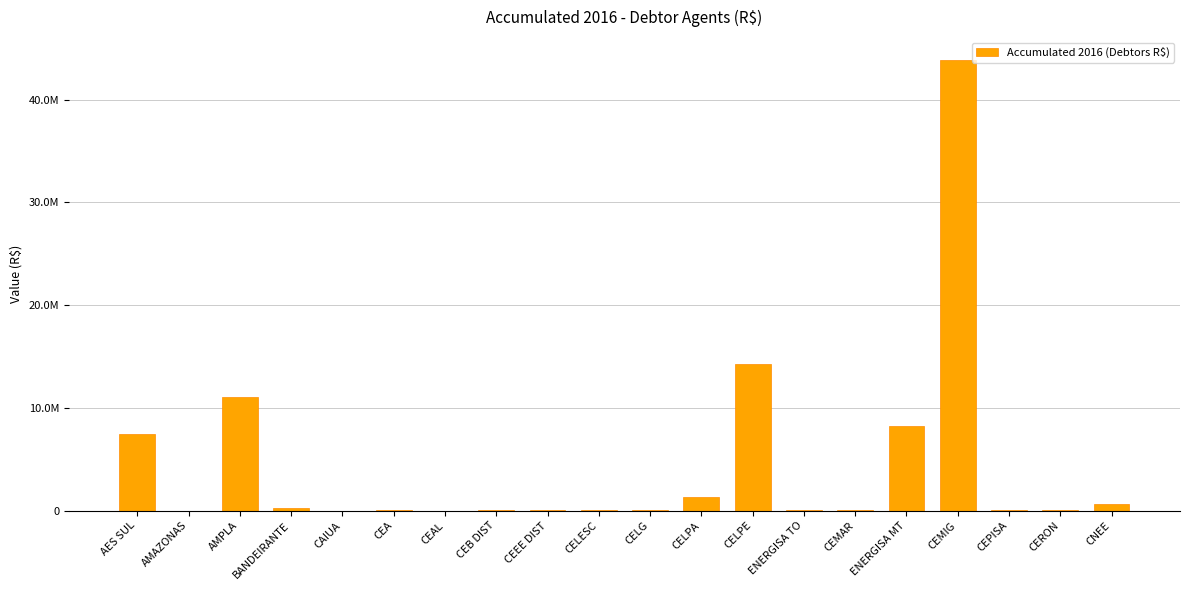

How many values are below 107253?

10